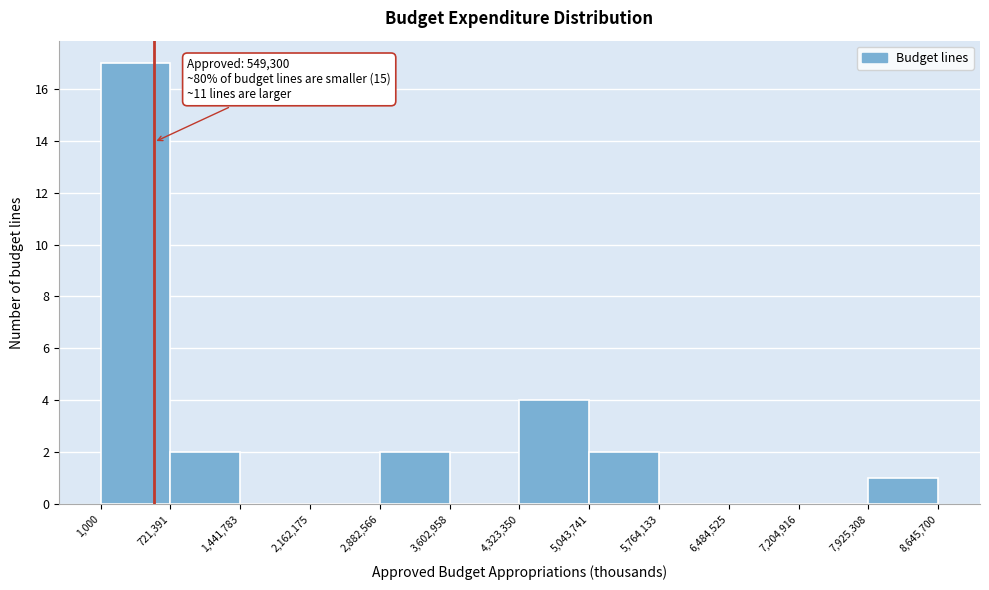

Which range on the x-axis has the tallest bar?

1,000 to 721,391